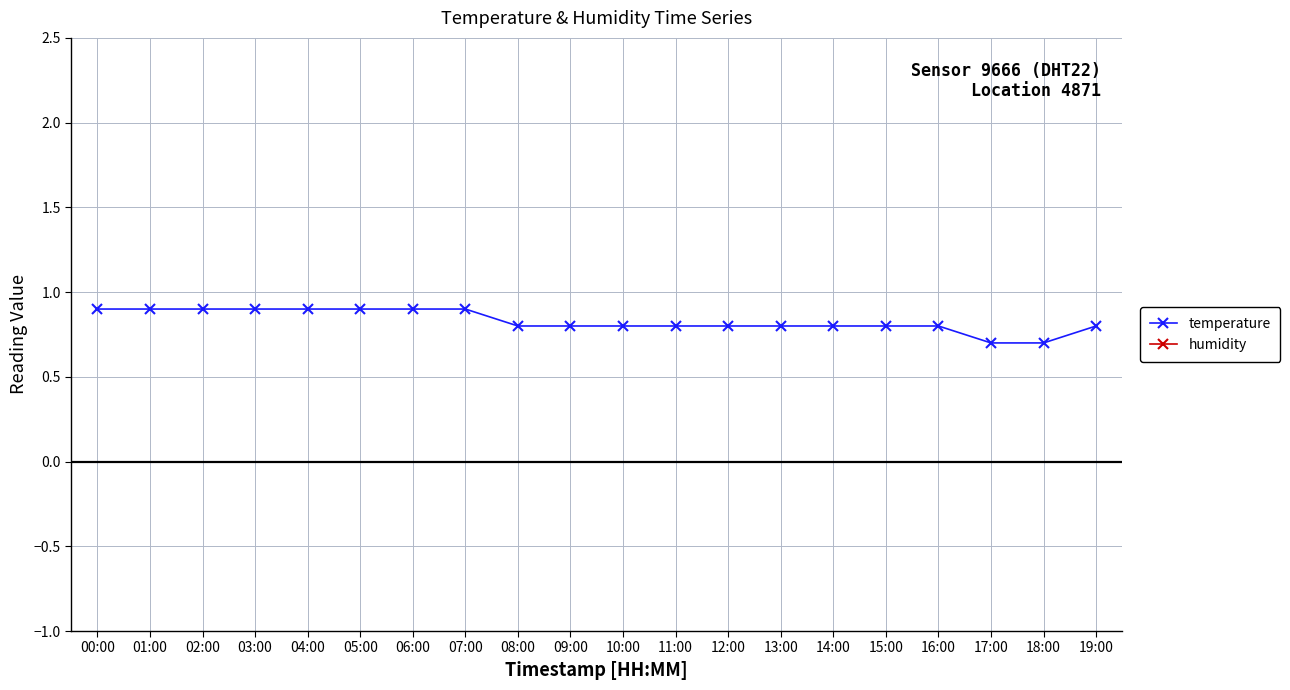

What is the spread (max minus min) of values at 09:00?

73.5